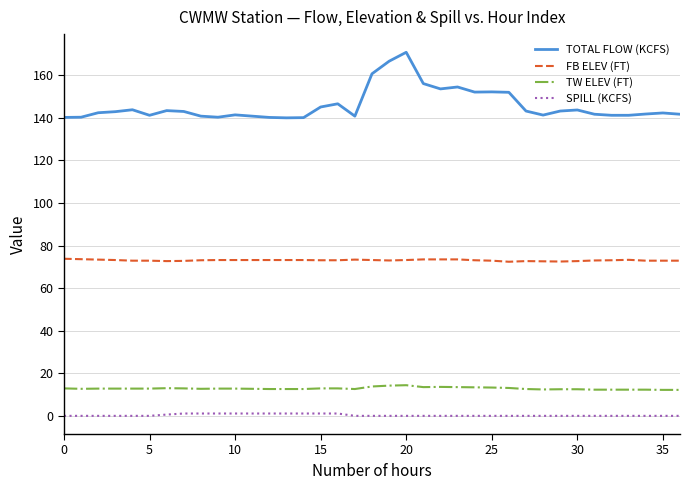

True or false: TW ELEV (FT) and SPILL (KCFS) intersect in this chart.

False